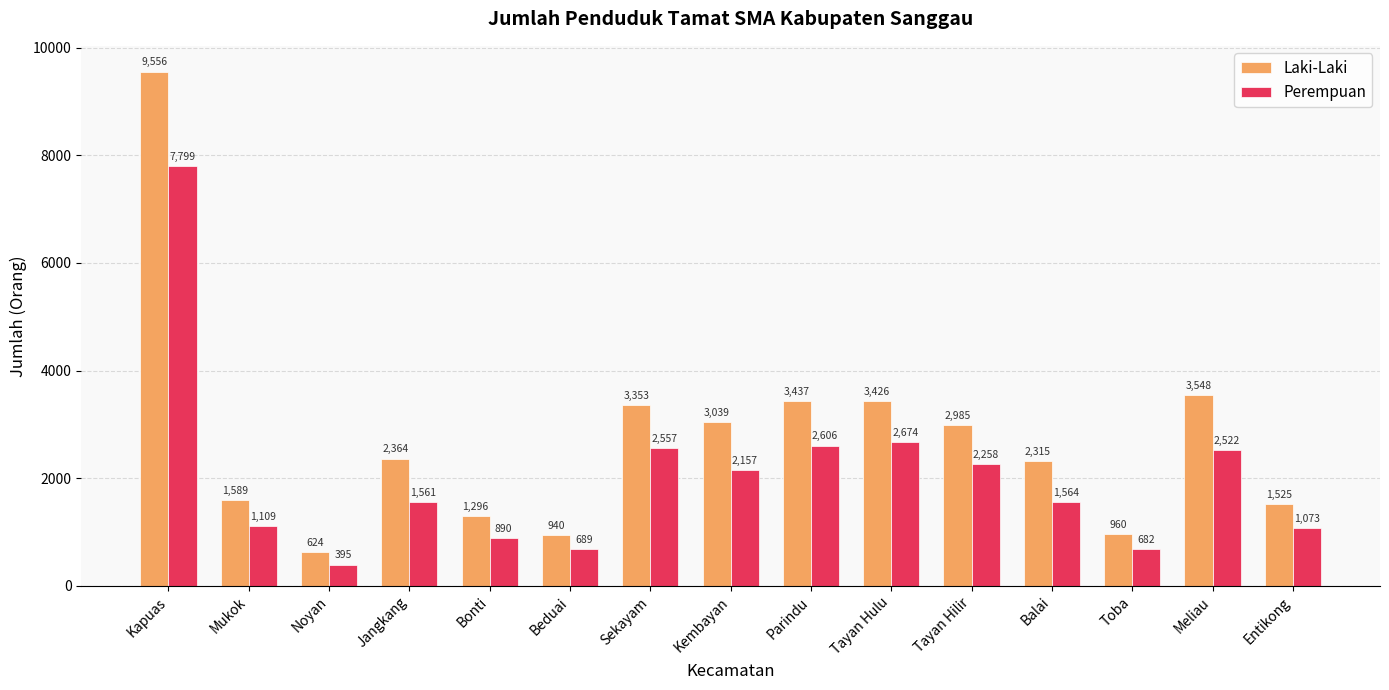

The value of Perempuan at Sekayam is 1103. True or false?

False